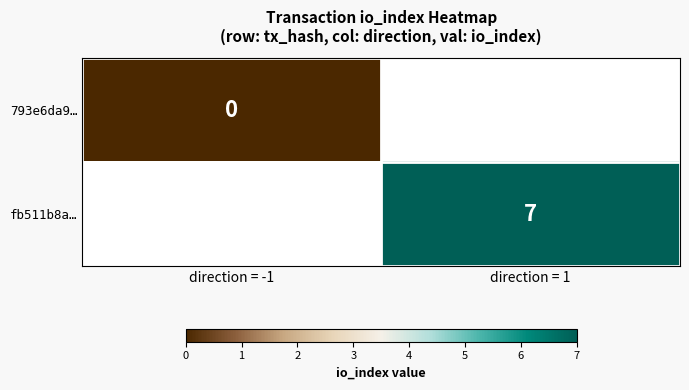

Is the value of 793e6da9… at direction = -1 greater than the value of fb511b8a… at direction = 1?

No